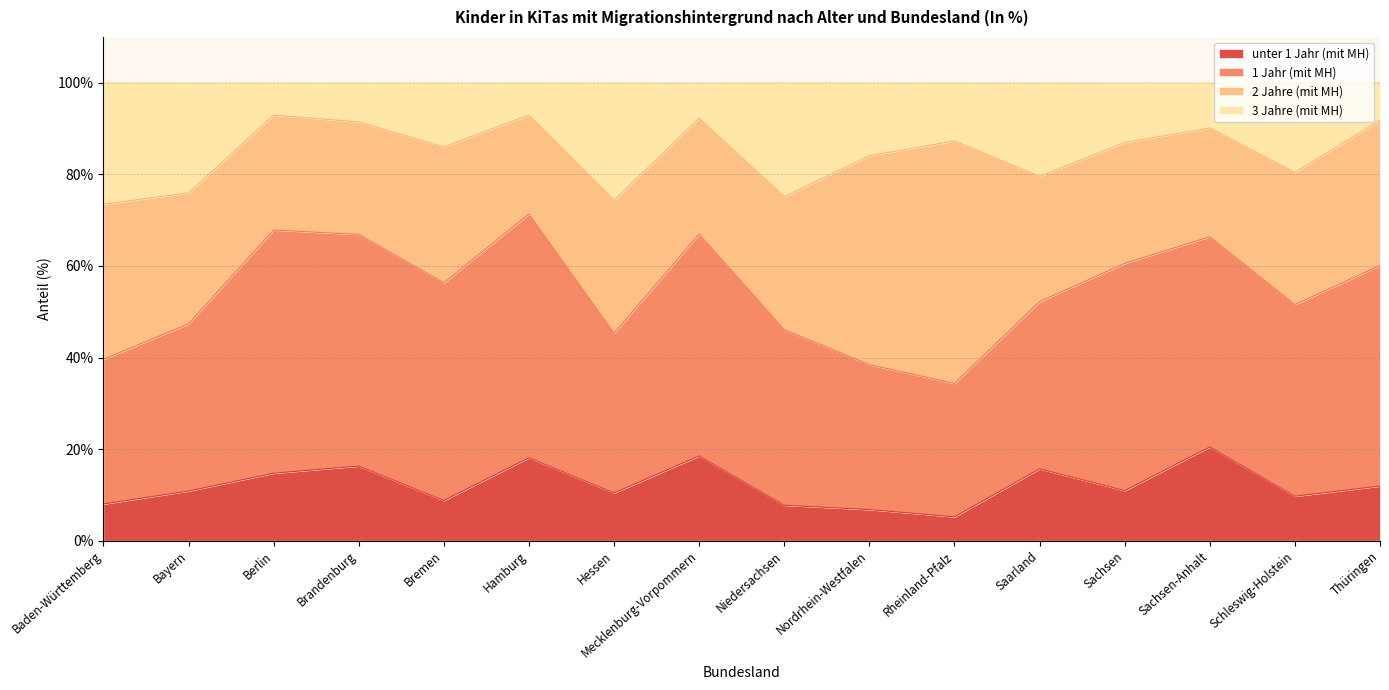

What is the total value across all series at Bayern?

100.0